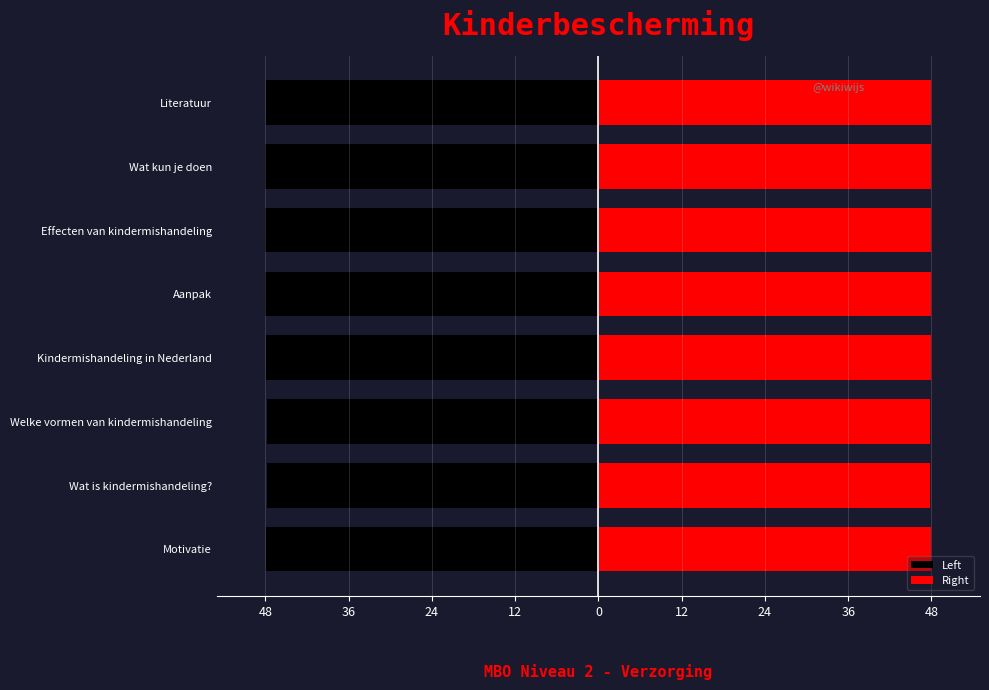

Reading left to right, extract all data points from this chart.

Left: -48.0	-47.8	-47.8	-48.0	-48.0	-48.0	-48.0	-48.0
Right: 48.0	47.8	47.8	48.0	48.0	48.0	48.0	48.0